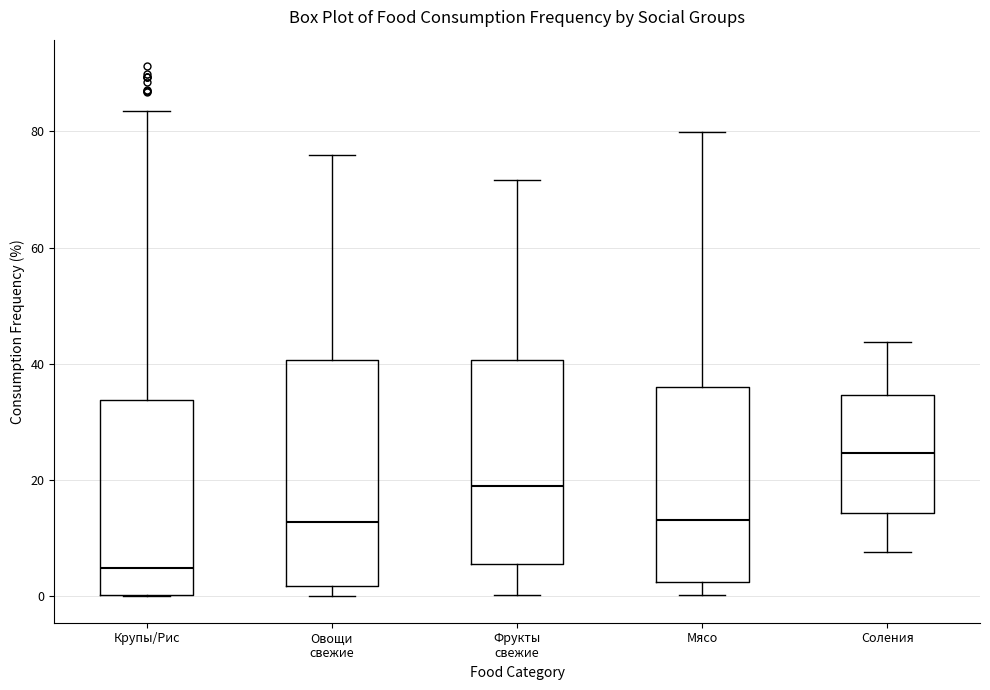

Which box's median line is the lowest?

Крупы/Рис